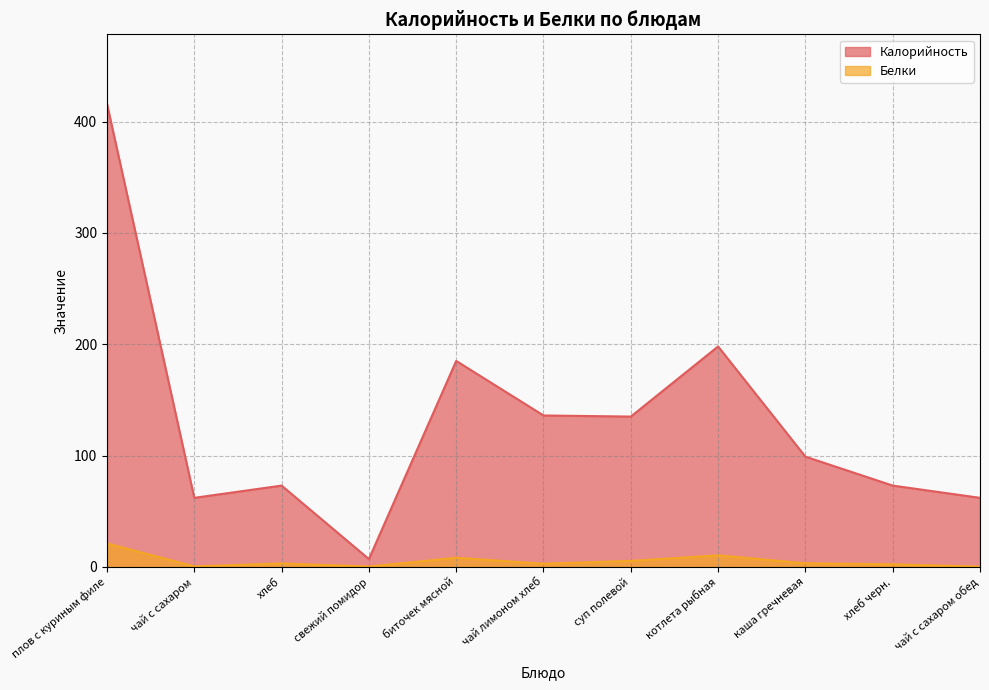

What is the average value of the Белки series?

5.2